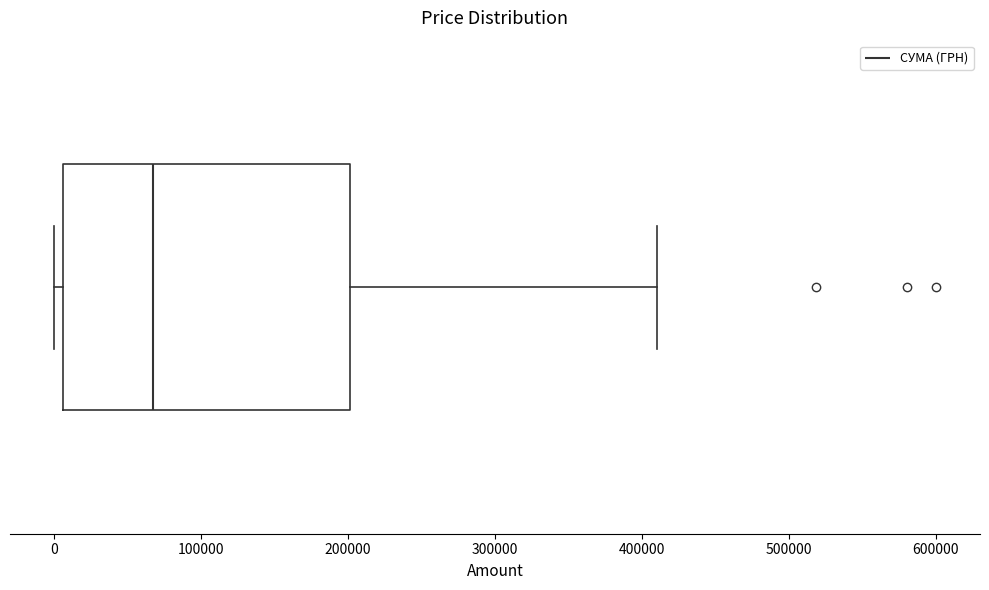

Transcribe this box plot: give where the median line is, the range the box spans, and where the two whiskers end, as read against the x-axis. The values are not printed on the chart, so give them approximately, as read against the axis.

median 70000, box 10000 to 200000, whiskers 0 to 410000